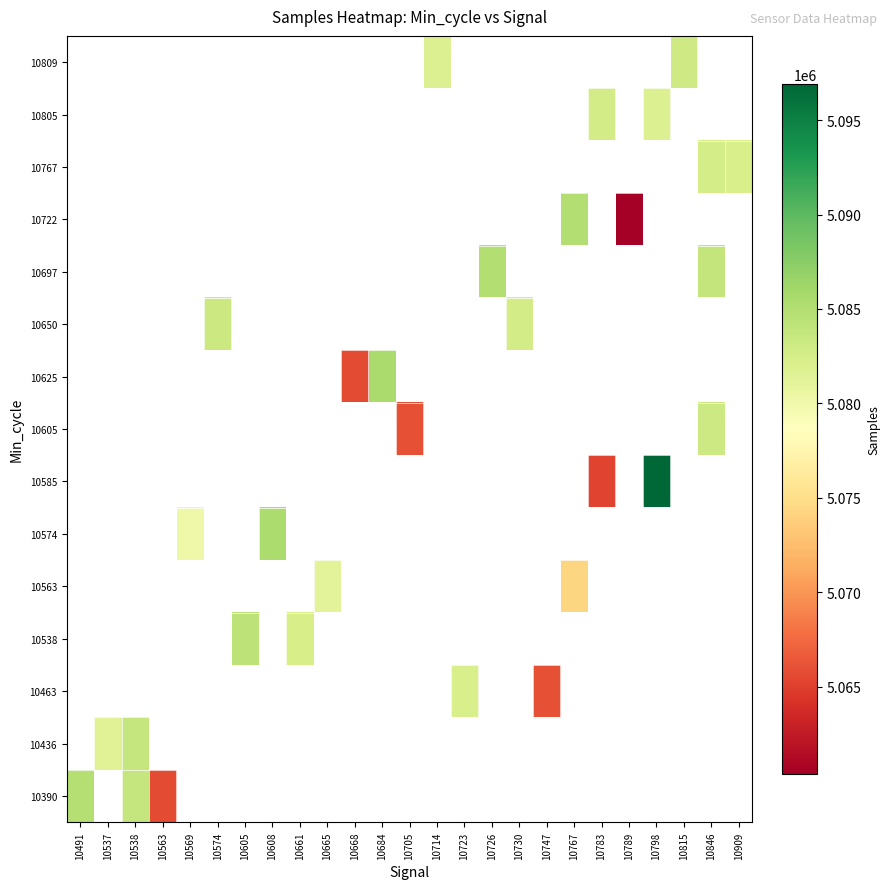

What is the maximum value shown in the chart?

5096915.0